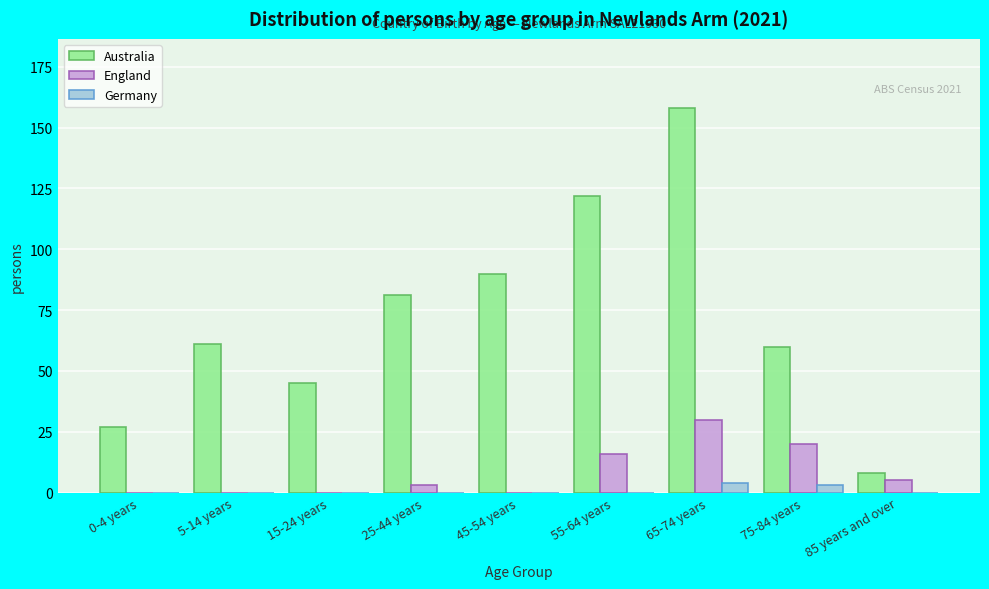

Reading left to right, list all the values displayed in this chart.

Australia: 0-4 years=27	5-14 years=61	15-24 years=45	25-44 years=81	45-54 years=90	55-64 years=122	65-74 years=158	75-84 years=60	85 years and over=8
England: 0-4 years=0	5-14 years=0	15-24 years=0	25-44 years=3	45-54 years=0	55-64 years=16	65-74 years=30	75-84 years=20	85 years and over=5
Germany: 0-4 years=0	5-14 years=0	15-24 years=0	25-44 years=0	45-54 years=0	55-64 years=0	65-74 years=4	75-84 years=3	85 years and over=0